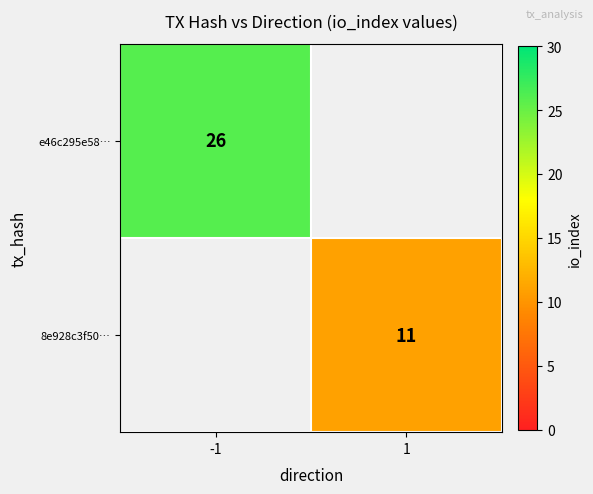

Is it true that 8e928c3f50… equals 8 at 1?

False